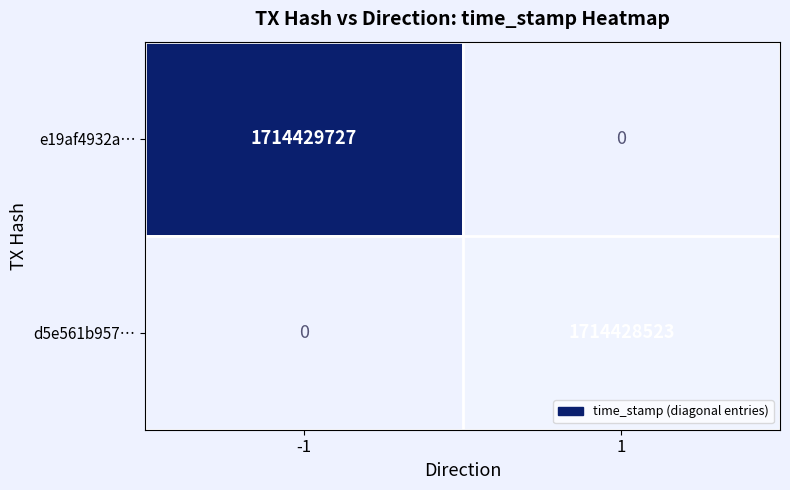

Rank the series by their average value, from lowest to highest.

d5e561b957285693940aa022db20e70192a0b3b, e19af4932a06bc5037ca632a713db9f2afab5b9